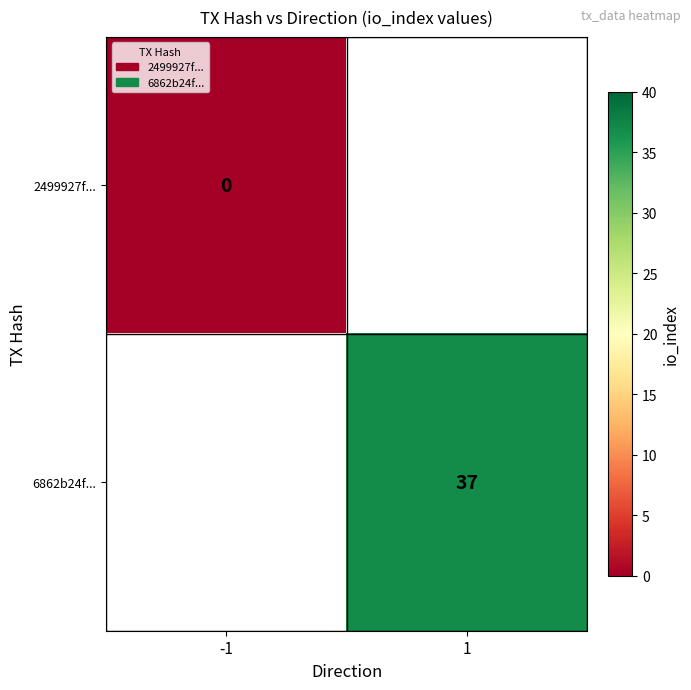

The value of 6862b24f... at 1 is 24. True or false?

False